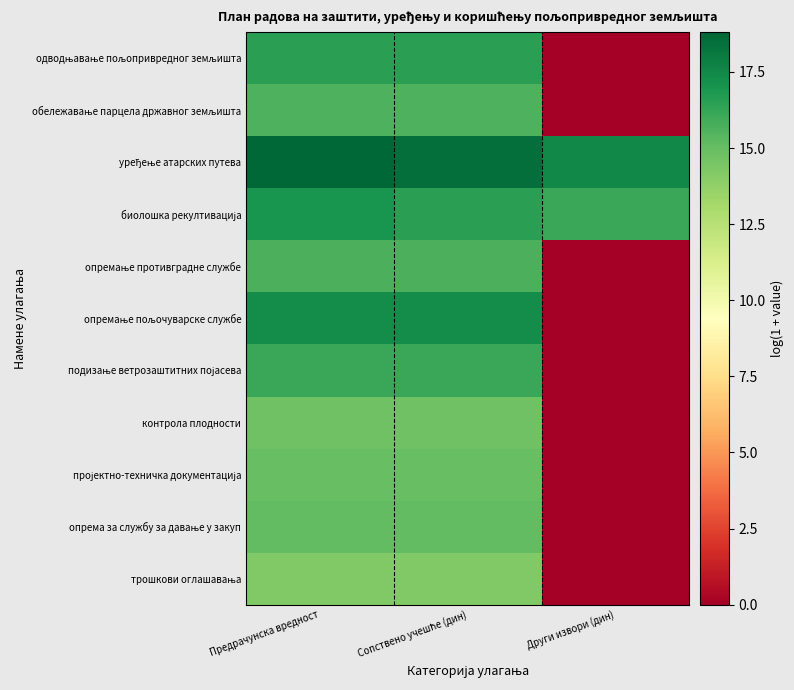

Between Сопствено учешће (дин) and Други извори (дин), which series saw the biggest shift?

опремање пољочуварске службе